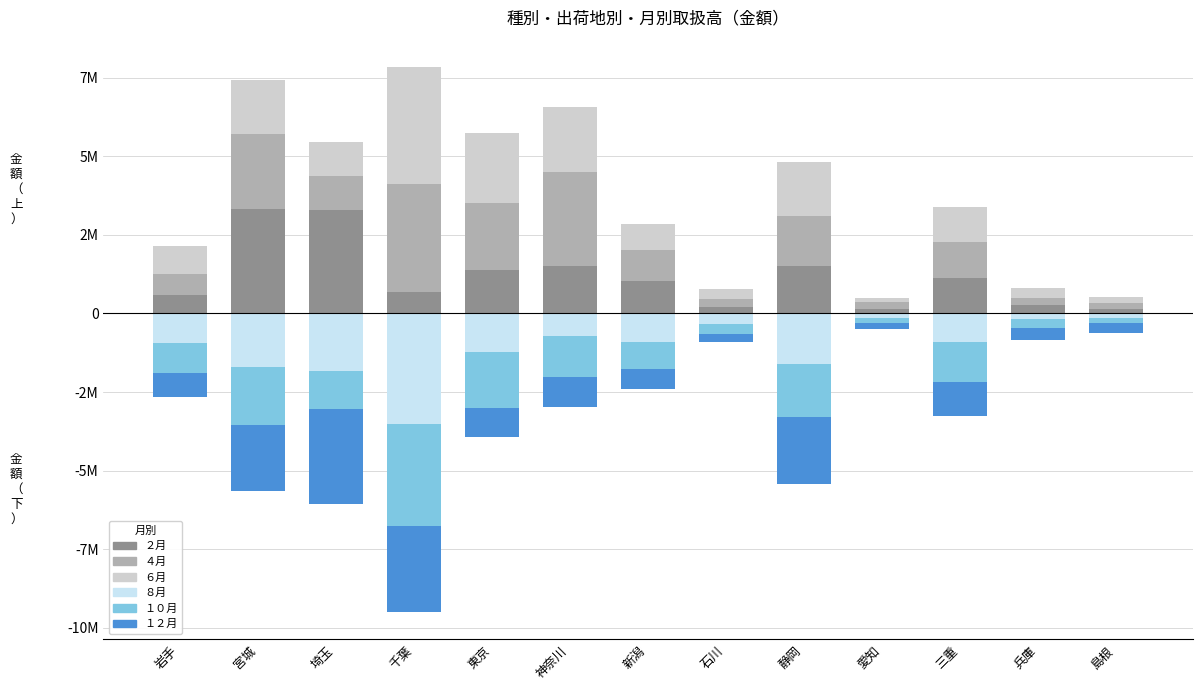

Is the value of １０月 at 兵庫 greater than the value of ８月 at 三重?

Yes